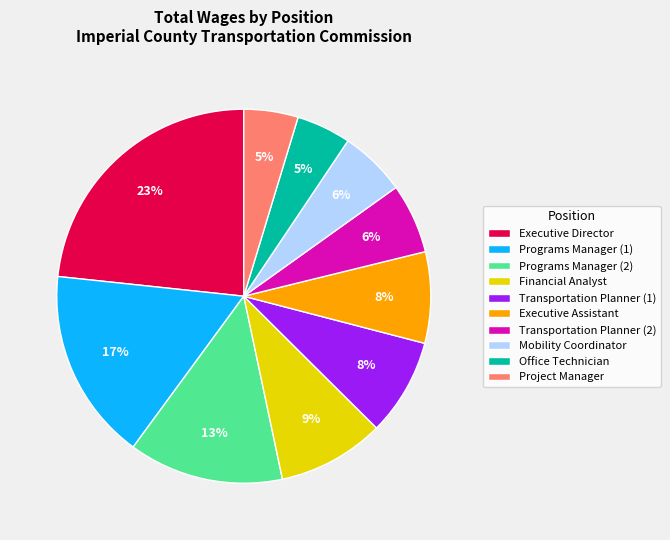

Do Programs Manager (1) and Transportation Planner (2) together represent more than half of the pie?

No